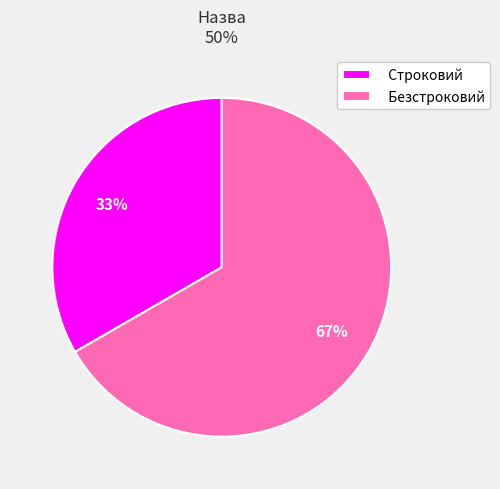

What is the ratio of the value at Безстроковий to the value at Строковий?

2.0